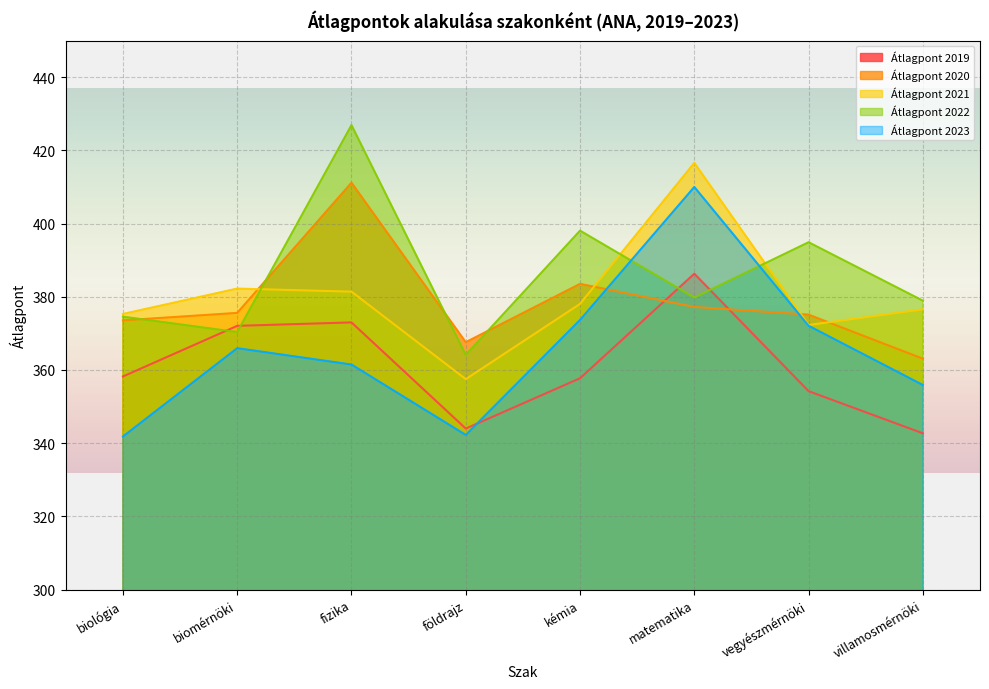

What is the difference between the Átlagpont 2021 values at kémia and villamosmérnöki?

1.5